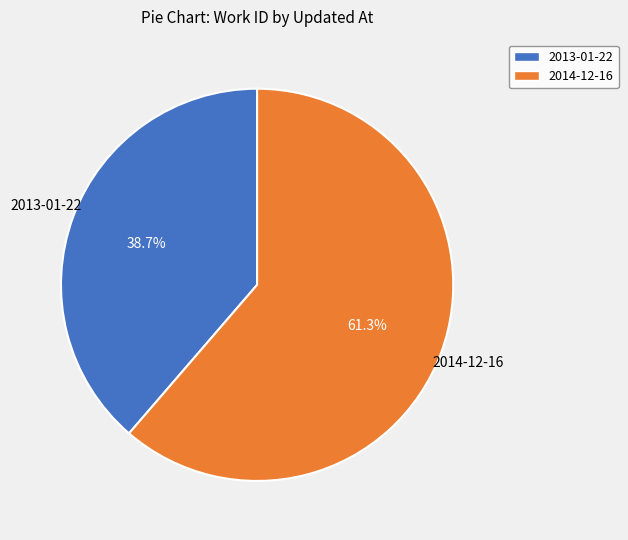

What portion of the pie excludes 2013-01-22?

61.3%